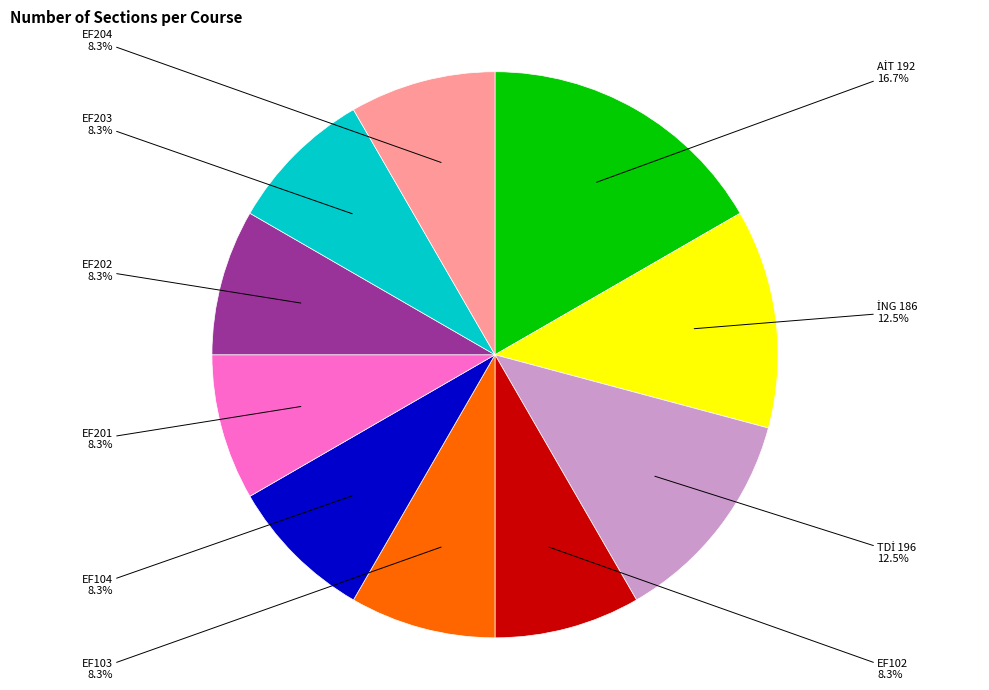

Does EF204 represent more than half of the total?

No